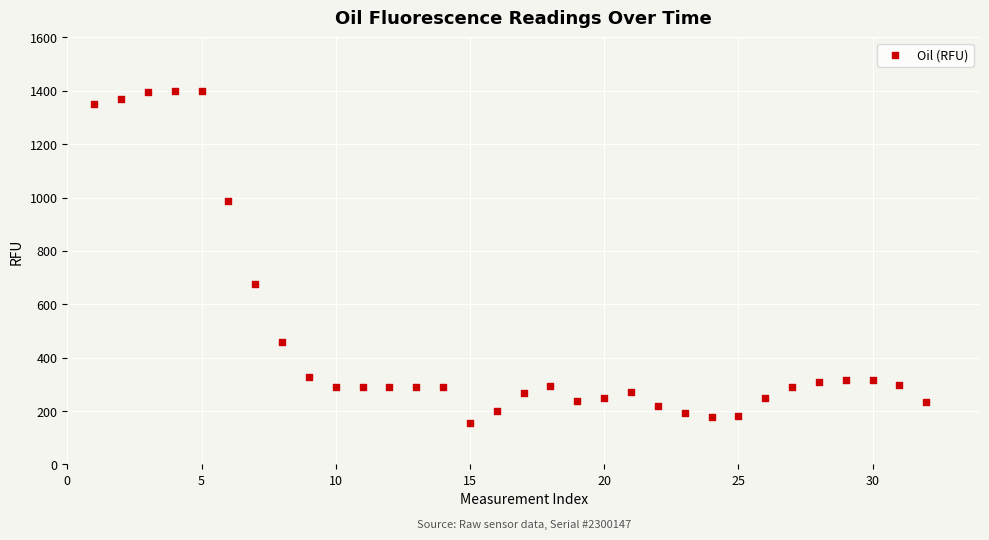

What is the range of Y values (max minus min)?

1241.0